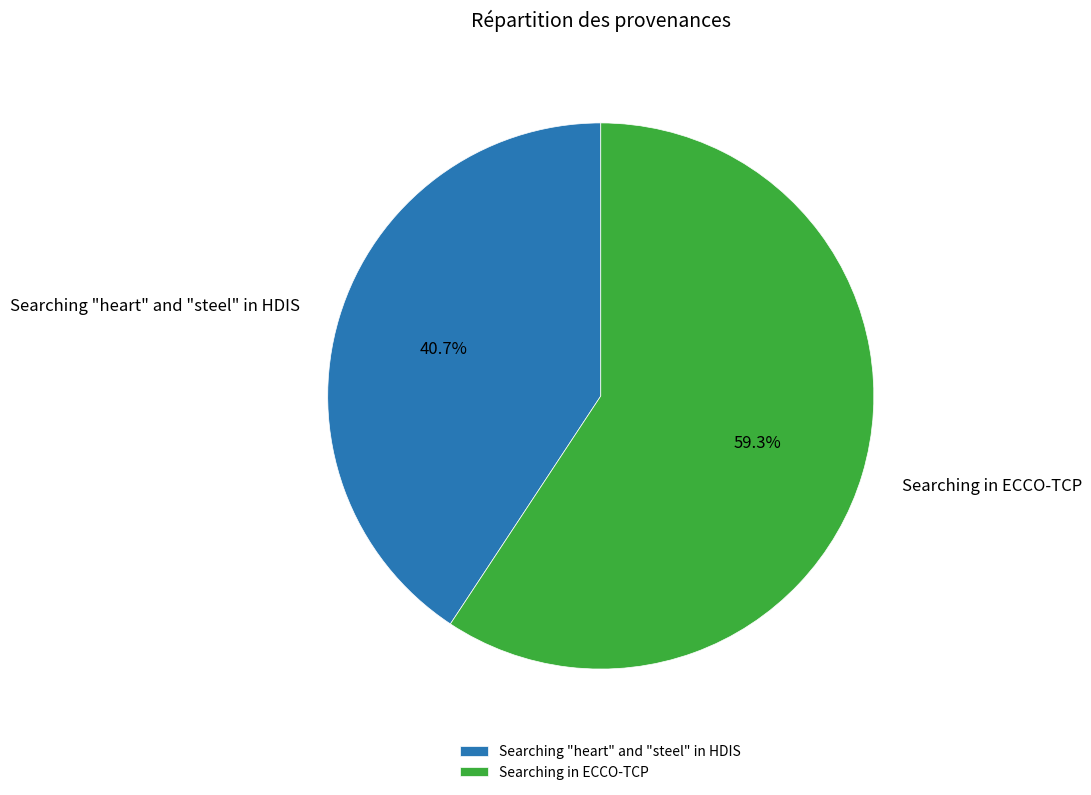

Which slice represents more than half of the pie?

Searching in ECCO-TCP